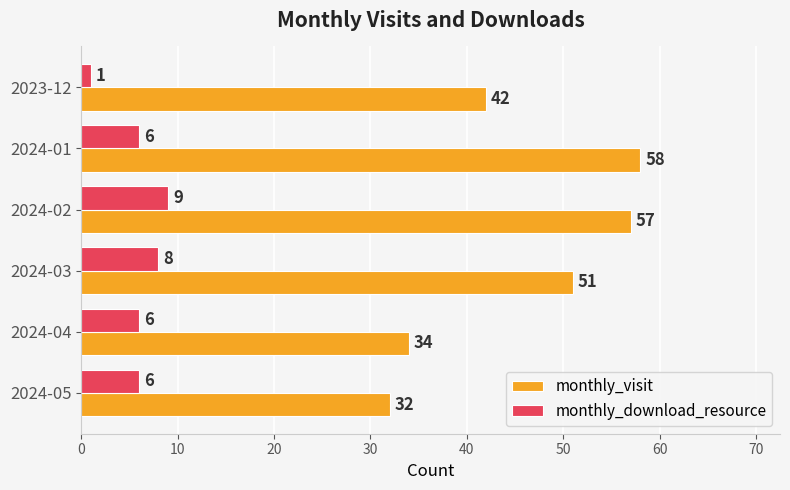

What value does the monthly_download_resource series have at 2024-03?

8